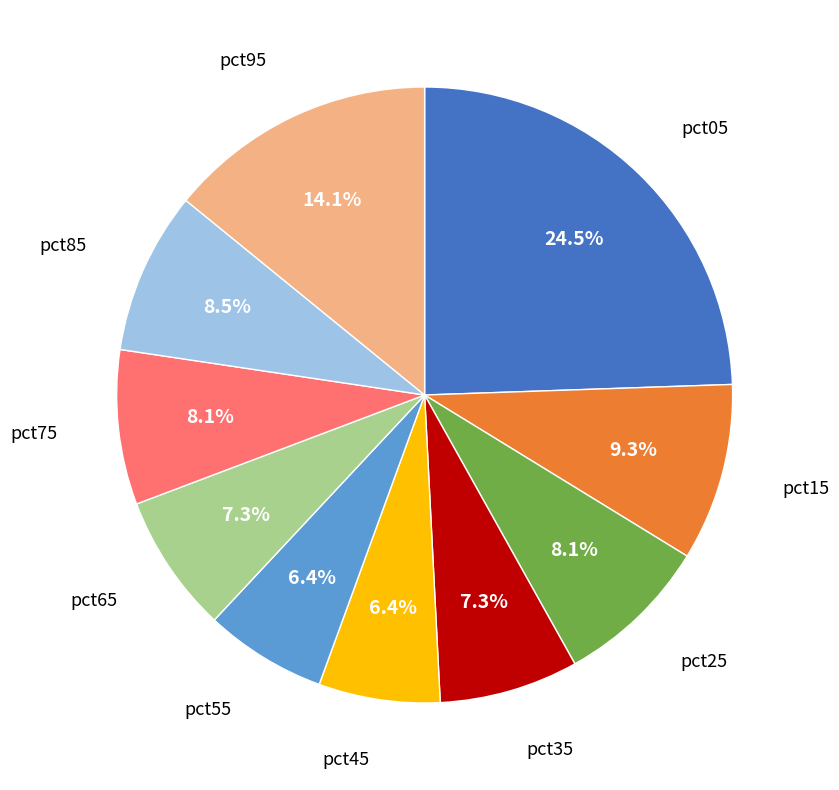

Is there a majority slice in this chart?

No